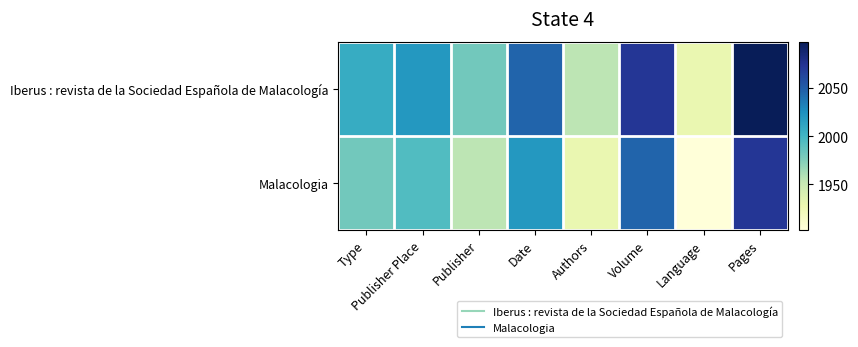

Which series has the largest total across all categories?

Iberus : revista de la Sociedad Española de Malacología